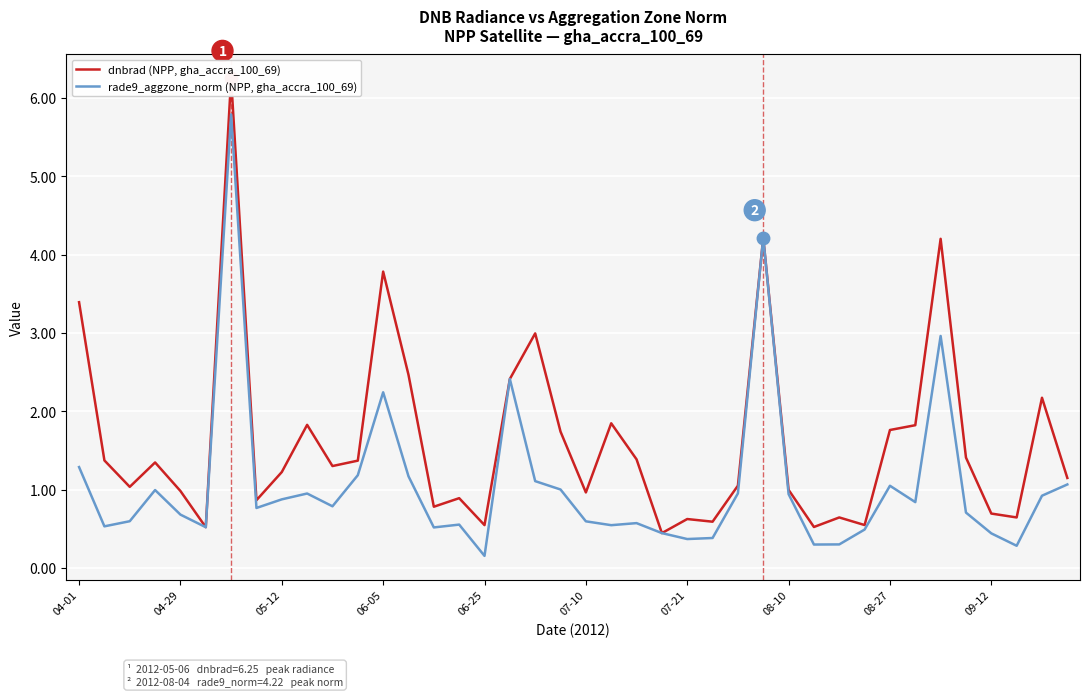

What are all the series names shown in the legend?

dnbrad (NPP, gha_accra_100_69), rade9_aggzone_norm (NPP, gha_accra_100_69)